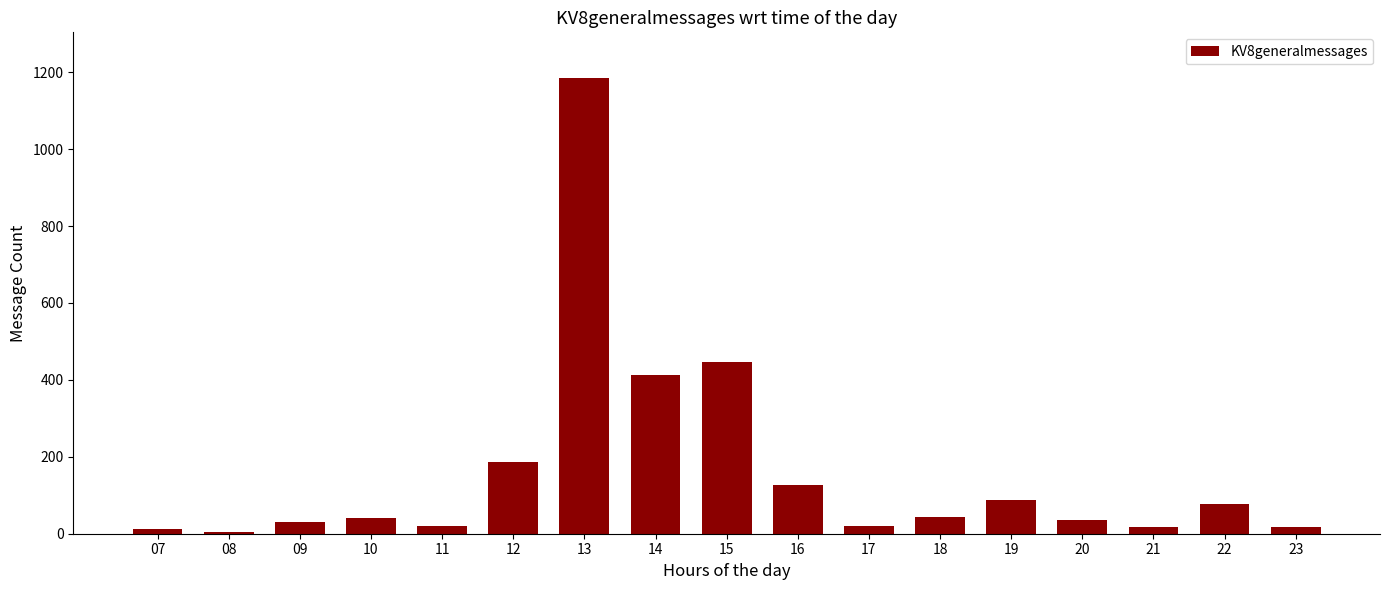

What is the ratio of the value at 14 to the value at 12?

2.2